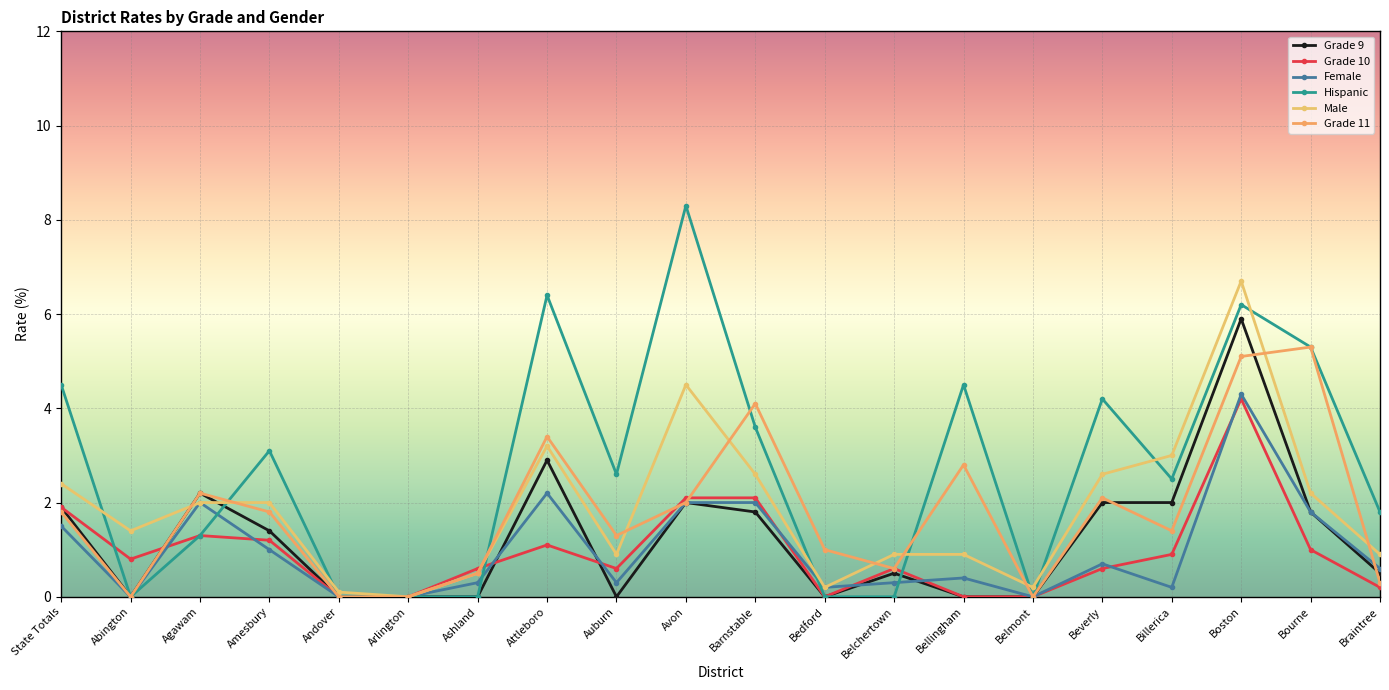

Is it true that Hispanic equals 0.0 at Bedford?

True